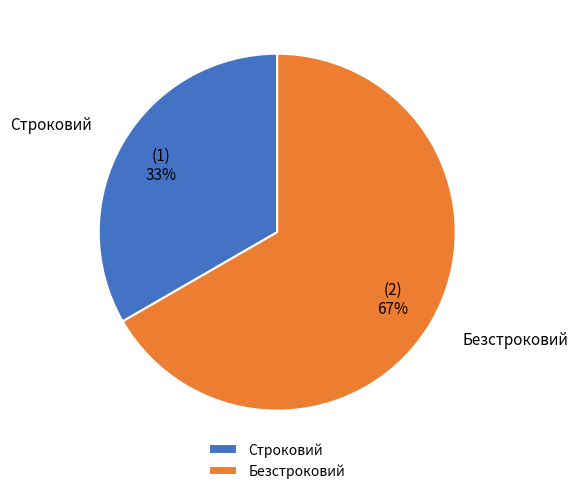

Is there any slice that represents more than half of the pie?

Yes